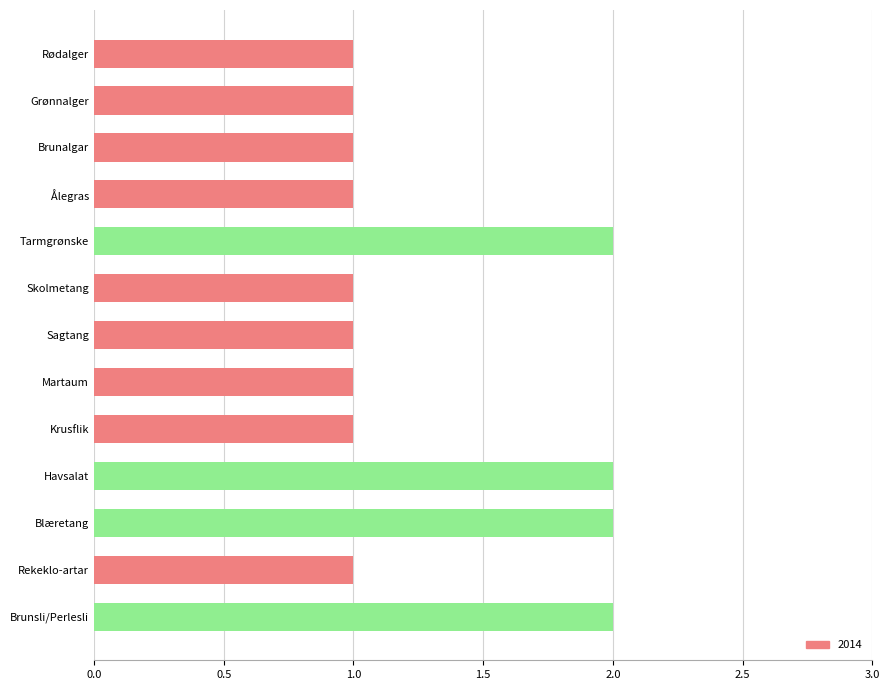

What is the sum of all values?

17